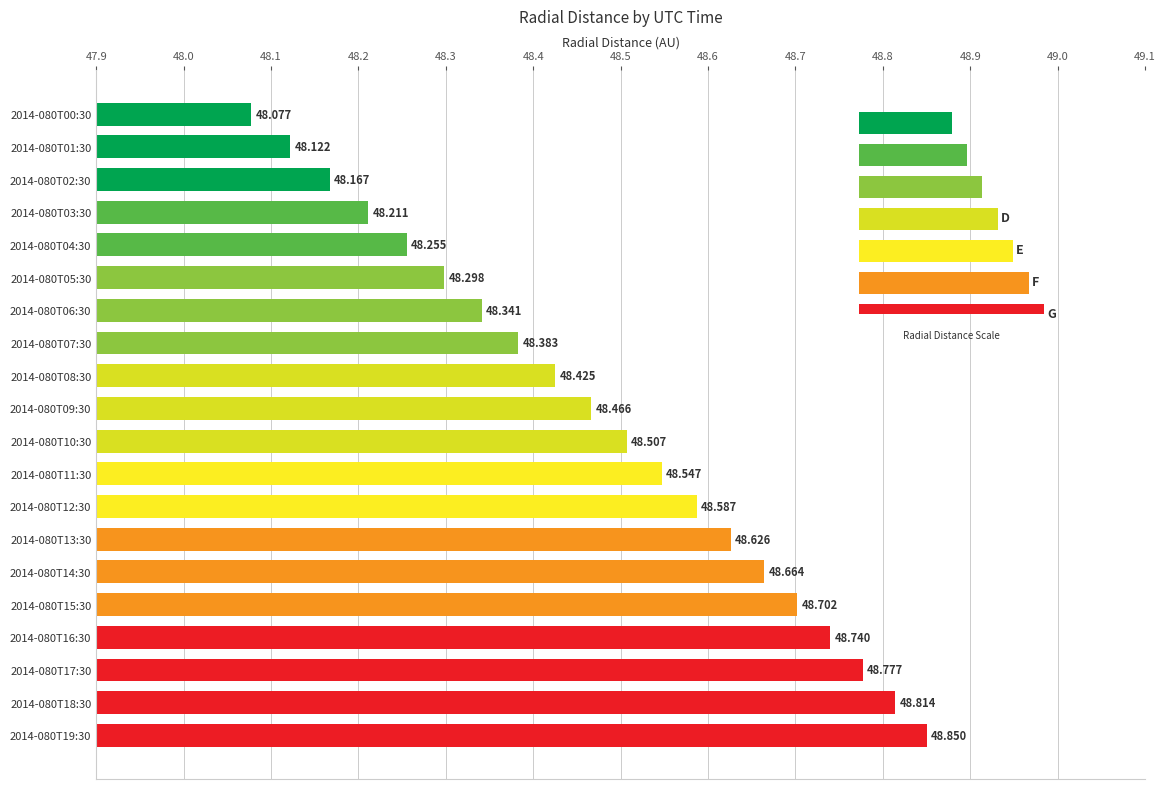

Rank the categories by value from lowest to highest.

2014-080T00:30, 2014-080T01:30, 2014-080T02:30, 2014-080T03:30, 2014-080T04:30, 2014-080T05:30, 2014-080T06:30, 2014-080T07:30, 2014-080T08:30, 2014-080T09:30, 2014-080T10:30, 2014-080T11:30, 2014-080T12:30, 2014-080T13:30, 2014-080T14:30, 2014-080T15:30, 2014-080T16:30, 2014-080T17:30, 2014-080T18:30, 2014-080T19:30